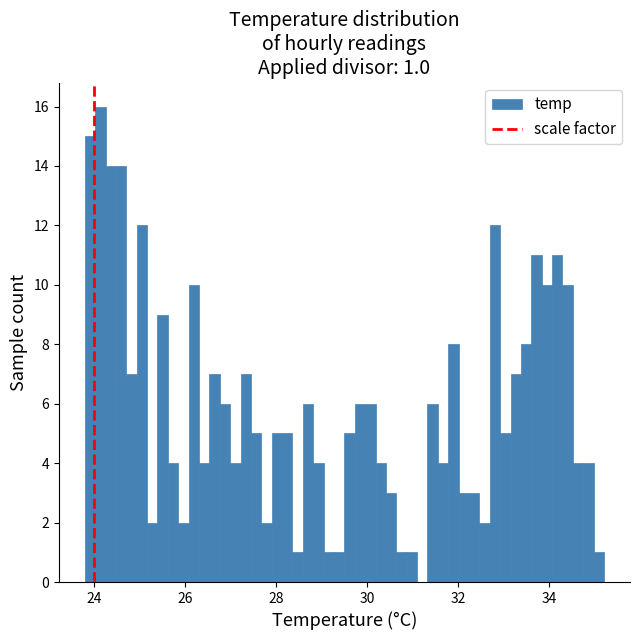

Read against the x-axis, roughly where is the centre of the tallest bar?

24.2